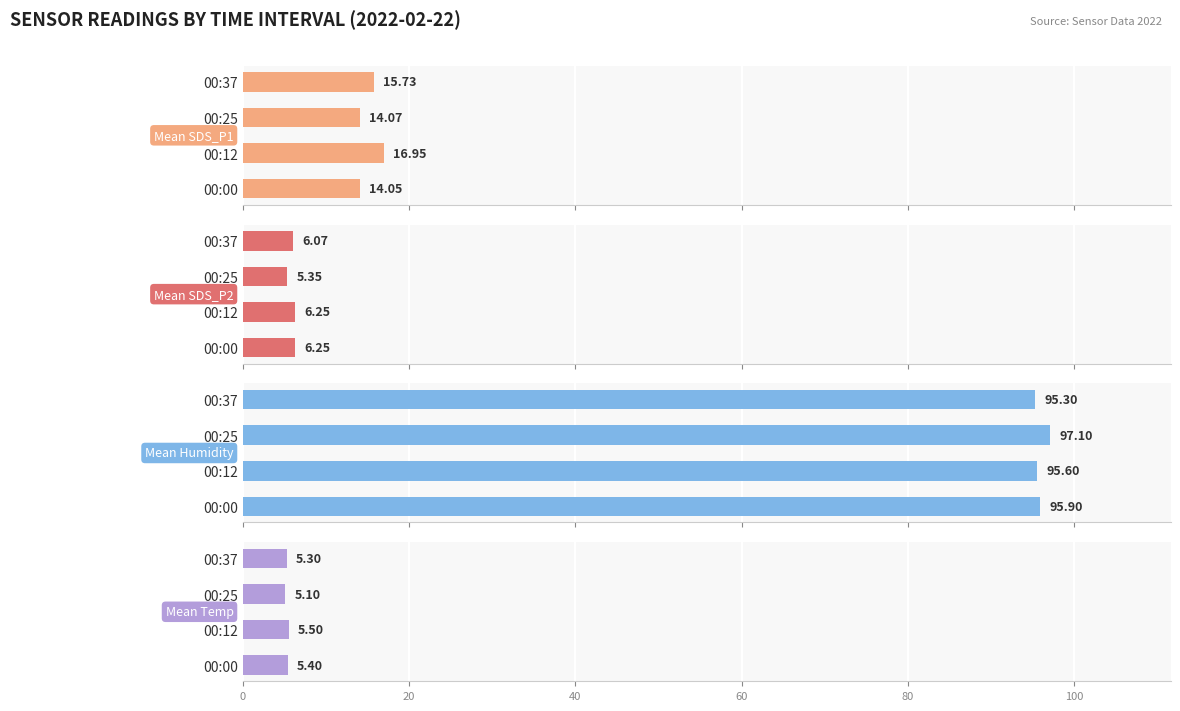

What is the greatest value displayed?

97.1